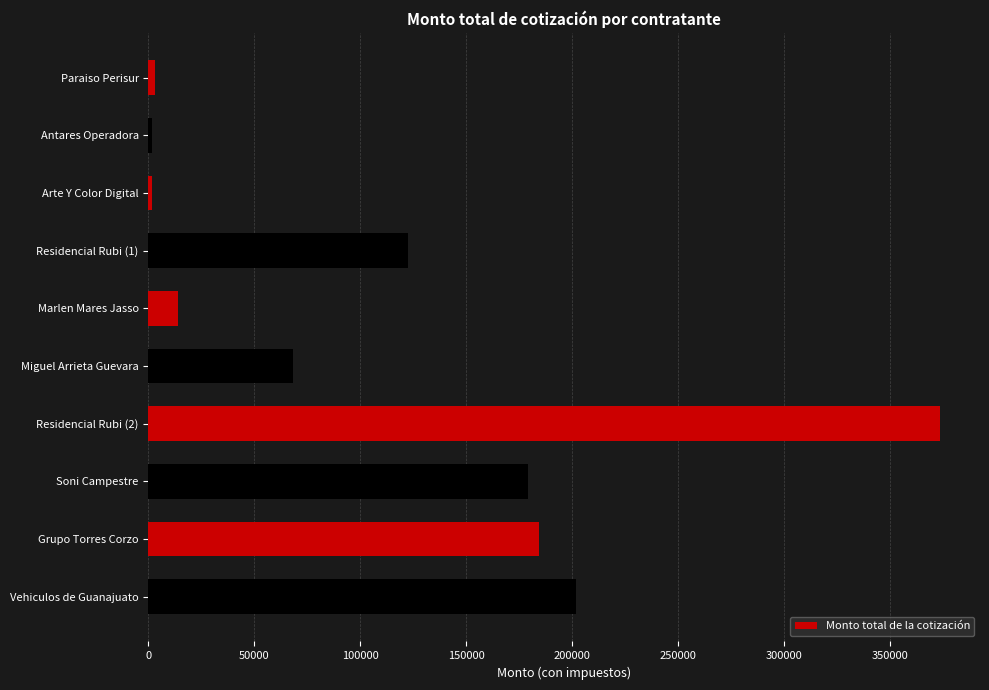

What is the sum of all values?

1150831.0